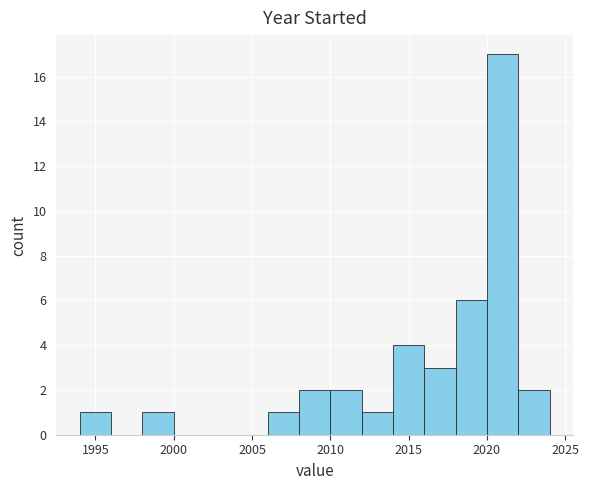

Reading left to right, list every bar in this chart as the range it spans on the x-axis followed by its height. The values are not printed on the chart, so give them approximately, as read against the axis.

1994 to 1996: 1
1996 to 1998: 0
1998 to 2000: 1
2000 to 2002: 0
2002 to 2004: 0
2004 to 2006: 0
2006 to 2008: 1
2008 to 2010: 2
2010 to 2012: 2
2012 to 2014: 1
2014 to 2016: 4
2016 to 2018: 3
2018 to 2020: 6
2020 to 2022: 17
2022 to 2024: 2